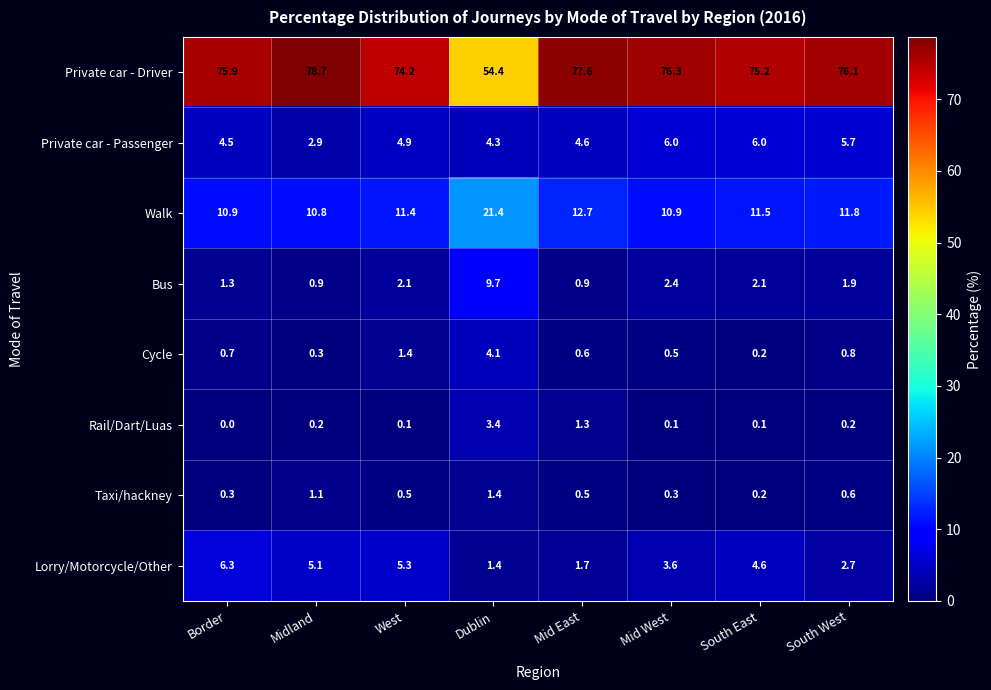

What is the difference between the highest and lowest values at Mid West?

76.2